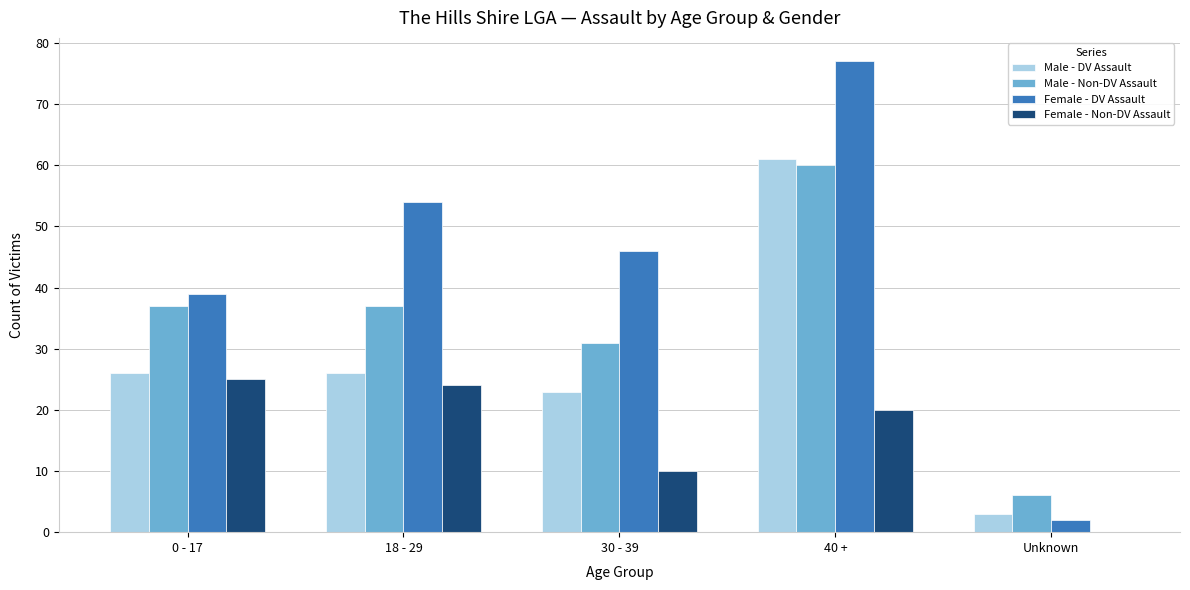

Is the value of Male - Non-DV Assault at 0 - 17 greater than the value of Female - Non-DV Assault at 18 - 29?

Yes